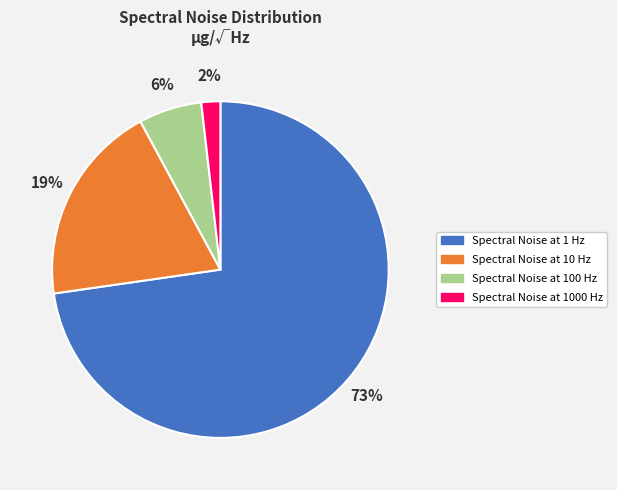

The Spectral Noise at 10 Hz slice represents 19% of the pie. True or false?

True